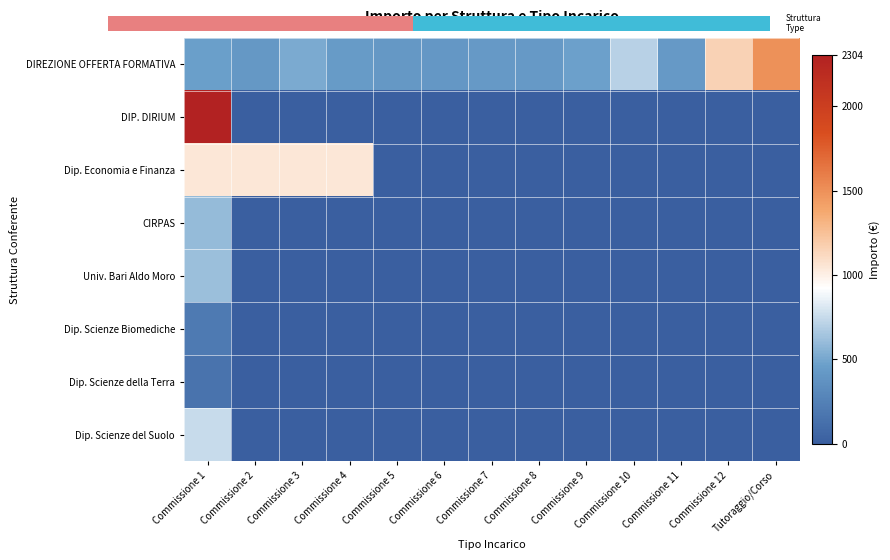

Reading right to left, what are all the values shown in this chart?

DIREZIONE OFFERTA FORMATIVA: Tutoraggio/Corso=1500.0	Commissione 12=1156.2	Commissione 11=423.5	Commissione 10=706.0	Commissione 9=475.1	Commissione 8=427.4	Commissione 7=423.5	Commissione 6=413.2	Commissione 5=415.8	Commissione 4=439.0	Commissione 3=520.2	Commissione 2=417.0	Commissione 1=462.2
DIP. DIRIUM: Tutoraggio/Corso=0.0	Commissione 12=0.0	Commissione 11=0.0	Commissione 10=0.0	Commissione 9=0.0	Commissione 8=0.0	Commissione 7=0.0	Commissione 6=0.0	Commissione 5=0.0	Commissione 4=0.0	Commissione 3=0.0	Commissione 2=0.0	Commissione 1=2304.0
Dip. Economia e Finanza: Tutoraggio/Corso=0.0	Commissione 12=0.0	Commissione 11=0.0	Commissione 10=0.0	Commissione 9=0.0	Commissione 8=0.0	Commissione 7=0.0	Commissione 6=0.0	Commissione 5=0.0	Commissione 4=1050.0	Commissione 3=1050.0	Commissione 2=1050.0	Commissione 1=1050.0
CIRPAS: Tutoraggio/Corso=0.0	Commissione 12=0.0	Commissione 11=0.0	Commissione 10=0.0	Commissione 9=0.0	Commissione 8=0.0	Commissione 7=0.0	Commissione 6=0.0	Commissione 5=0.0	Commissione 4=0.0	Commissione 3=0.0	Commissione 2=0.0	Commissione 1=600.0
Univ. Bari Aldo Moro: Tutoraggio/Corso=0.0	Commissione 12=0.0	Commissione 11=0.0	Commissione 10=0.0	Commissione 9=0.0	Commissione 8=0.0	Commissione 7=0.0	Commissione 6=0.0	Commissione 5=0.0	Commissione 4=0.0	Commissione 3=0.0	Commissione 2=0.0	Commissione 1=619.7
Dip. Scienze Biomediche: Tutoraggio/Corso=0.0	Commissione 12=0.0	Commissione 11=0.0	Commissione 10=0.0	Commissione 9=0.0	Commissione 8=0.0	Commissione 7=0.0	Commissione 6=0.0	Commissione 5=0.0	Commissione 4=0.0	Commissione 3=0.0	Commissione 2=0.0	Commissione 1=200.0
Dip. Scienze della Terra: Tutoraggio/Corso=0.0	Commissione 12=0.0	Commissione 11=0.0	Commissione 10=0.0	Commissione 9=0.0	Commissione 8=0.0	Commissione 7=0.0	Commissione 6=0.0	Commissione 5=0.0	Commissione 4=0.0	Commissione 3=0.0	Commissione 2=0.0	Commissione 1=150.0
Dip. Scienze del Suolo: Tutoraggio/Corso=0.0	Commissione 12=0.0	Commissione 11=0.0	Commissione 10=0.0	Commissione 9=0.0	Commissione 8=0.0	Commissione 7=0.0	Commissione 6=0.0	Commissione 5=0.0	Commissione 4=0.0	Commissione 3=0.0	Commissione 2=0.0	Commissione 1=750.0